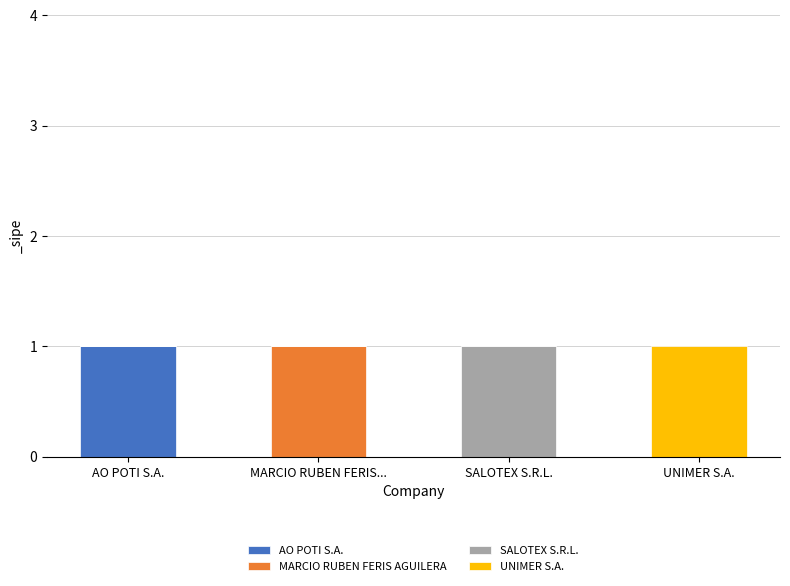

Which category has the highest value in the AO POTI S.A. series?

AO POTI S.A.